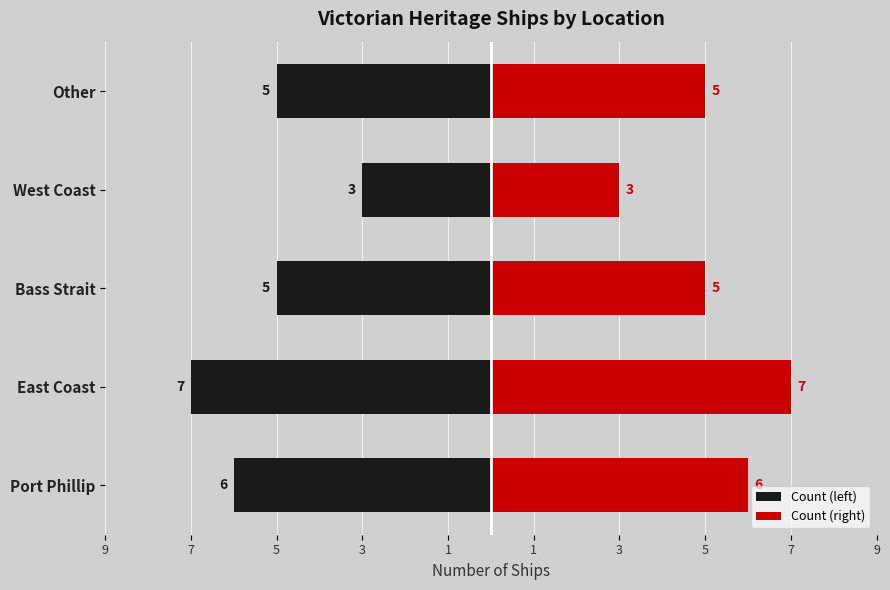

Are the bars grouped side by side (vs. stacked)?

Yes